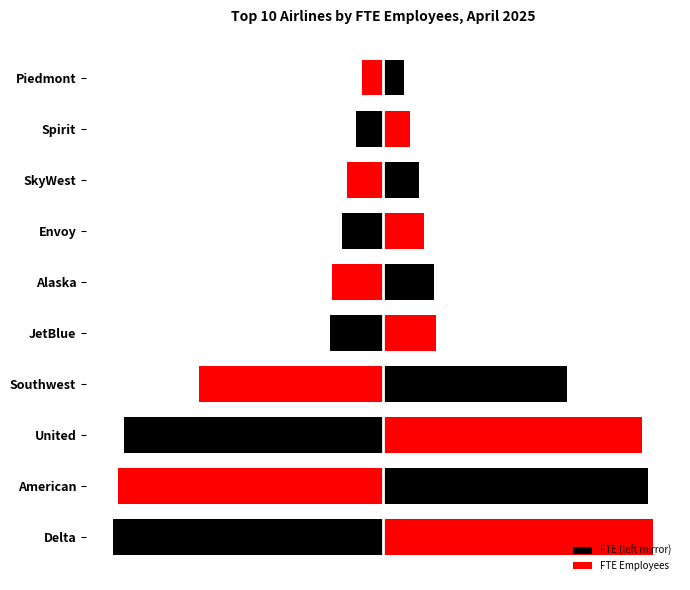

How many groups of bars are there?

10